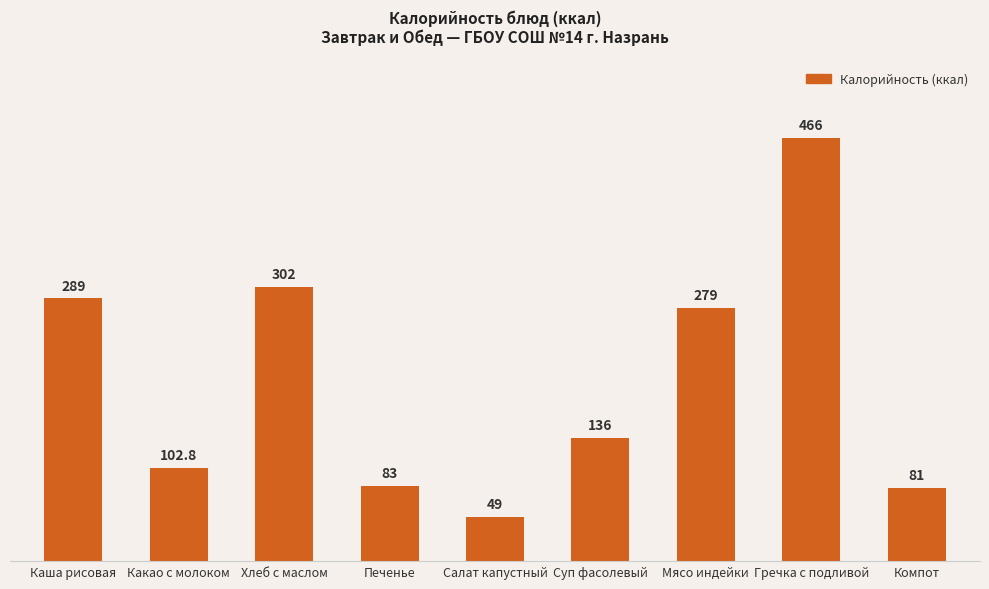

Which category has the highest value across all series?

Гречка с подливой